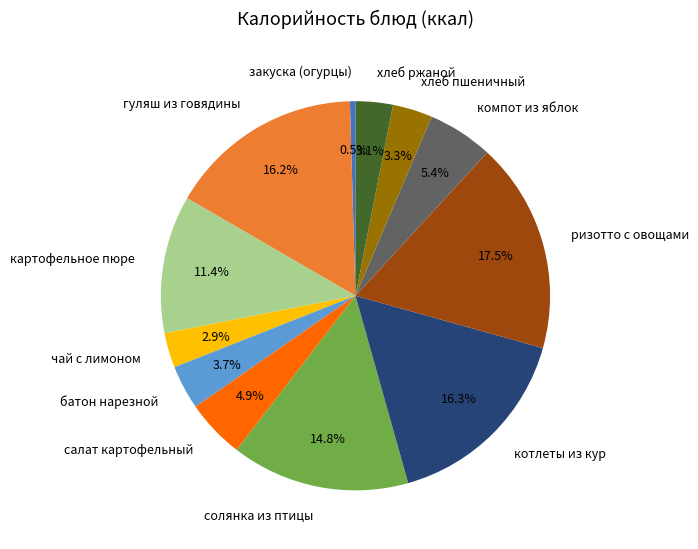

What percentage is NOT represented by котлеты из кур?

83.7%